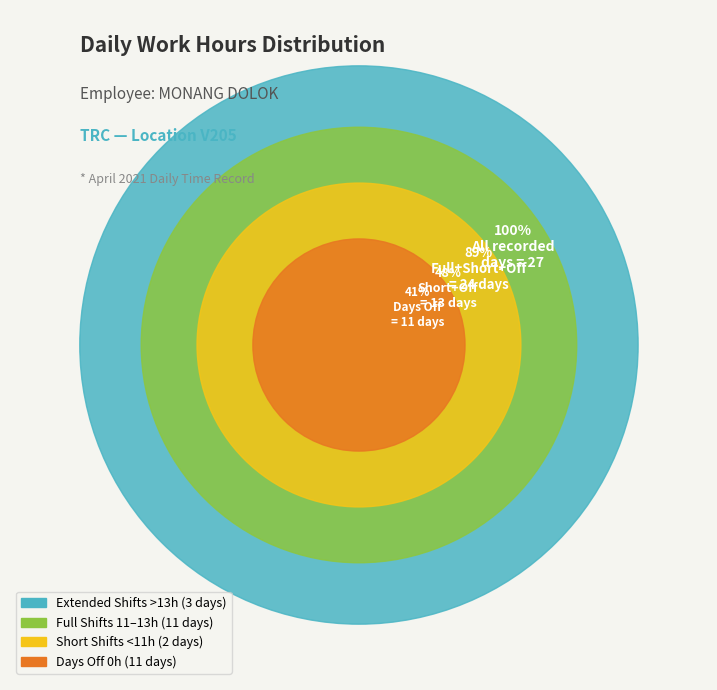

Does any single category account for the majority?

No